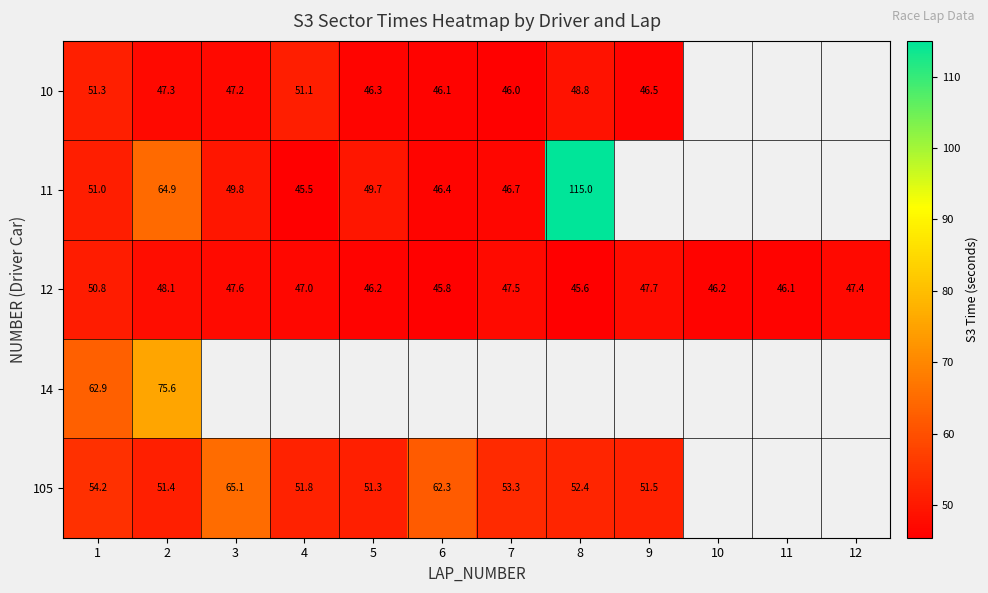

List the series in order of their peak value, lowest first.

12, 10, 105, 14, 11